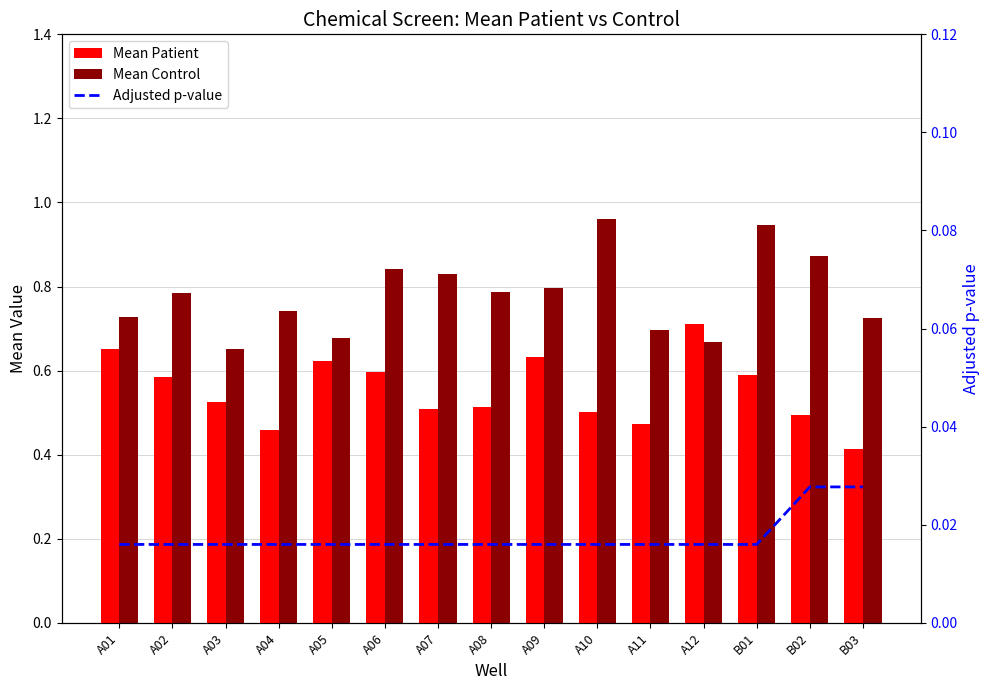

What is the sum of all Mean Control values?

11.7